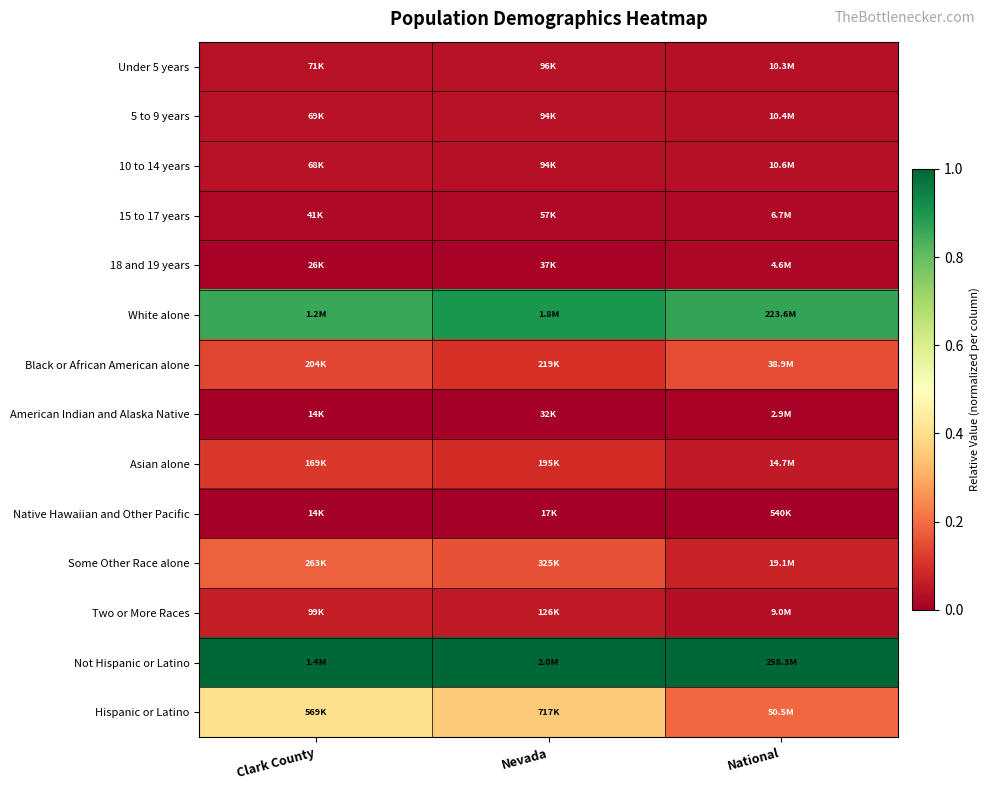

What is the difference between the highest and lowest values at Nevada?

1.0